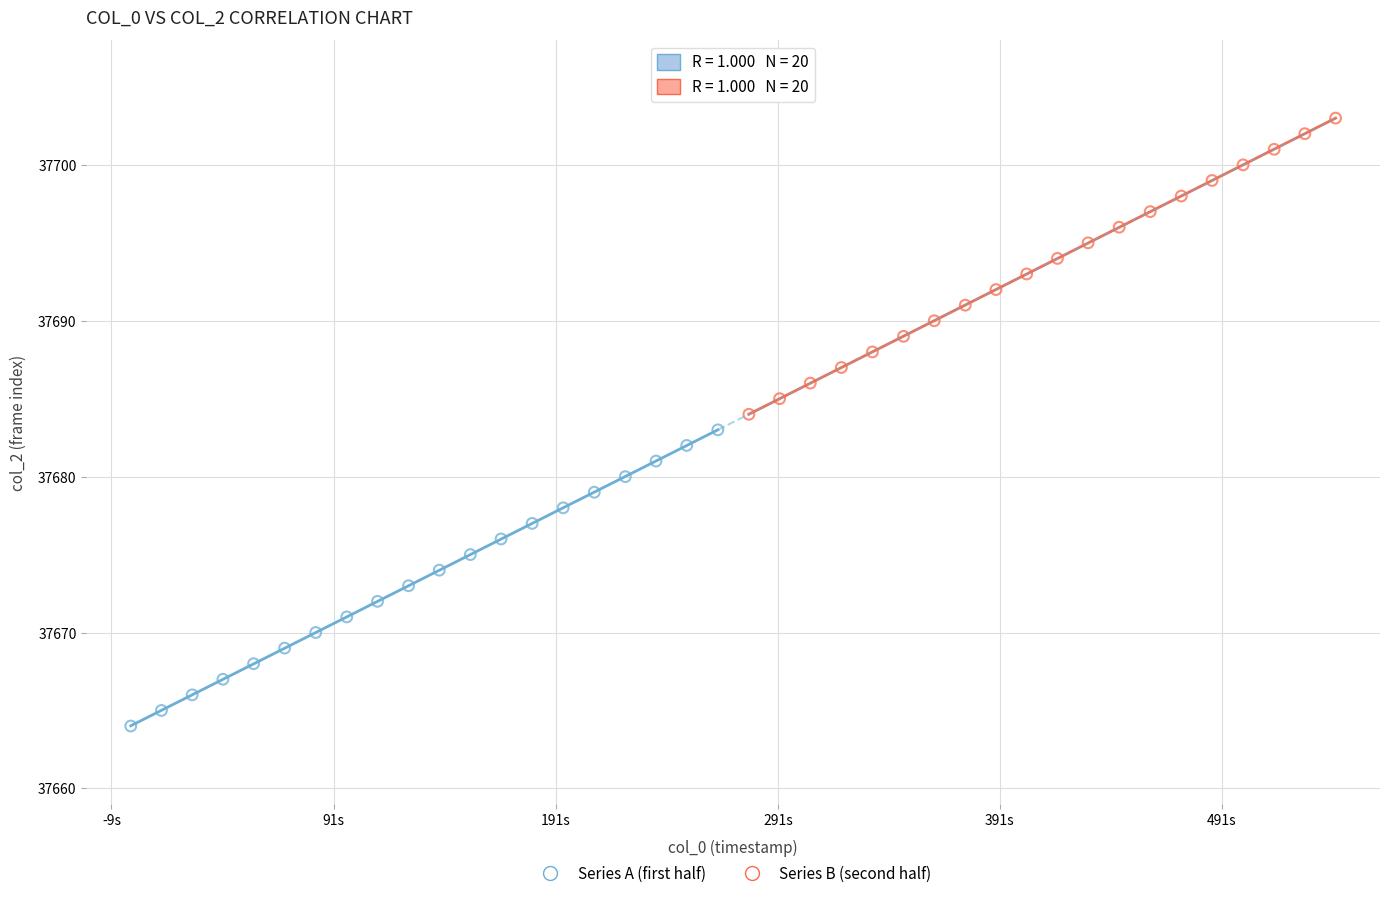

Which series reaches the minimum Y coordinate?

Series A (first half)